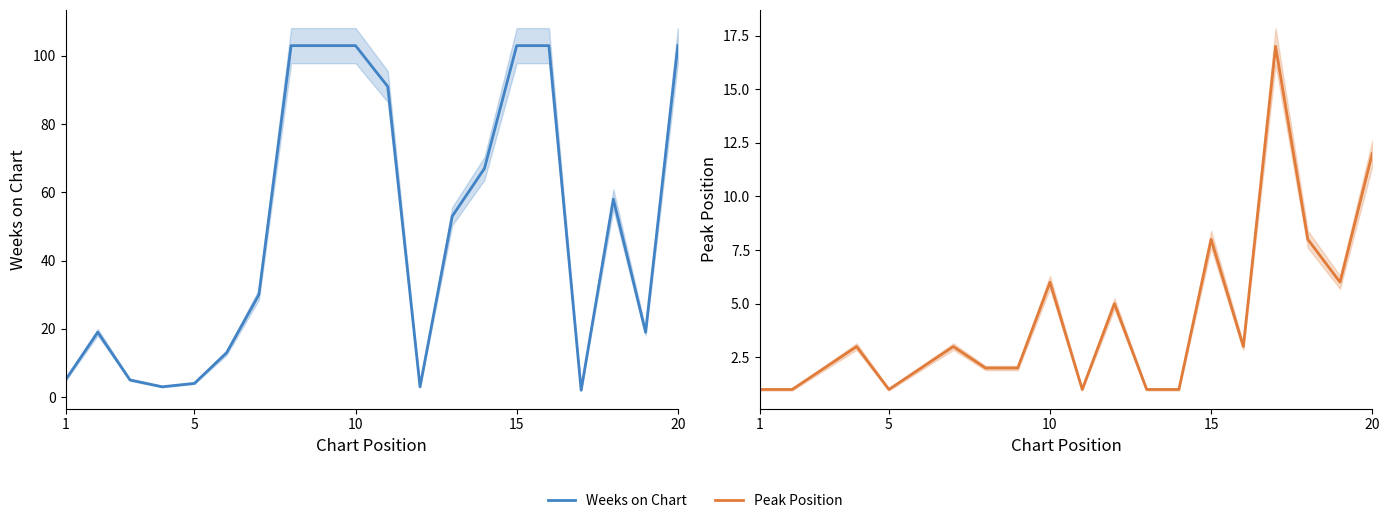

What is the maximum value for Weeks on Chart?

103